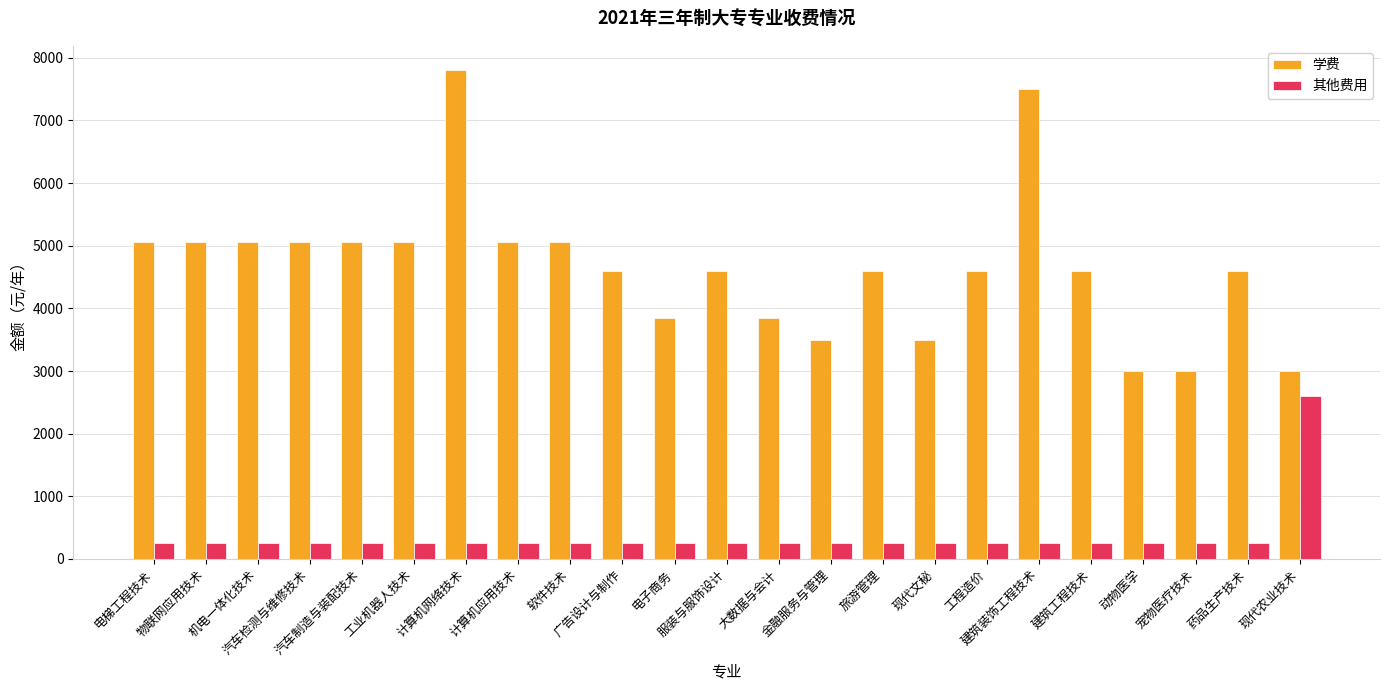

What is the minimum value shown in the chart?

260